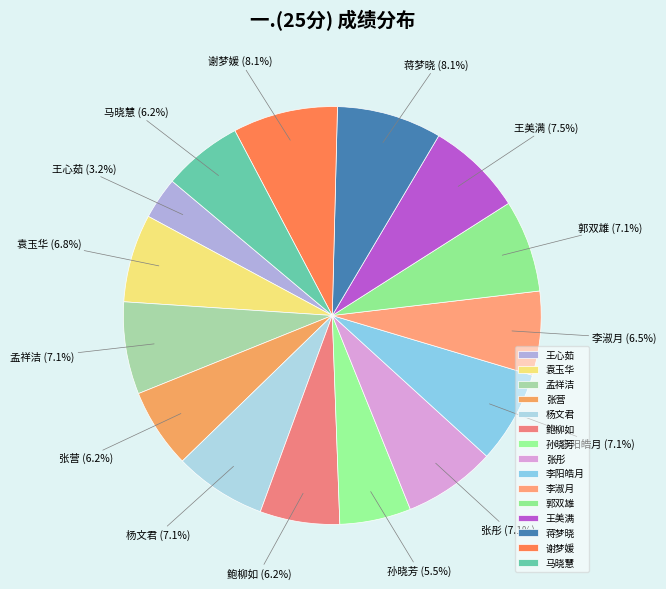

Do 李阳皓月 and 王心茹 together represent more than half of the pie?

No